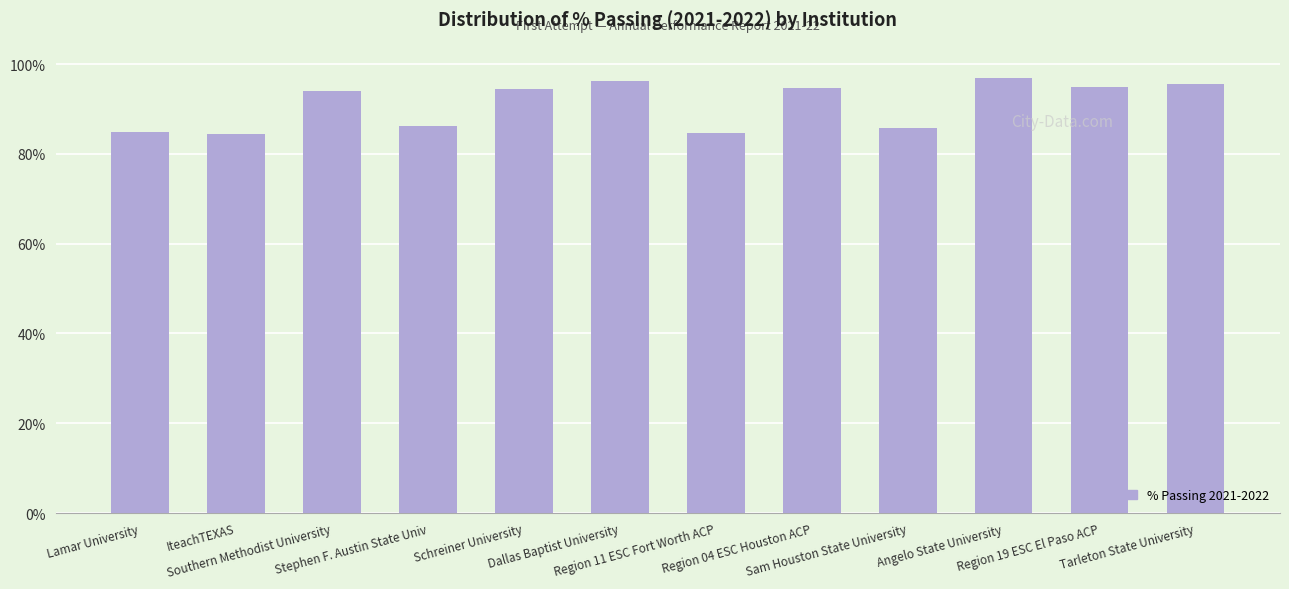

Does the chart contain any negative values?

No